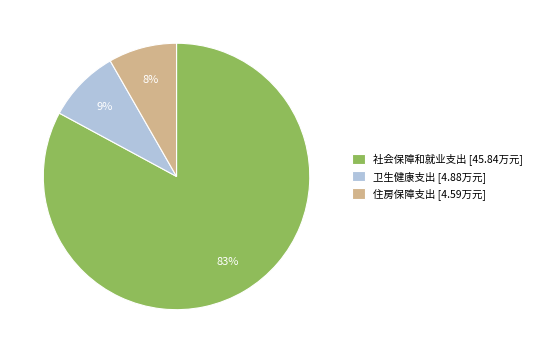

To the nearest percent, what percentage of the pie is 卫生健康支出?

9%